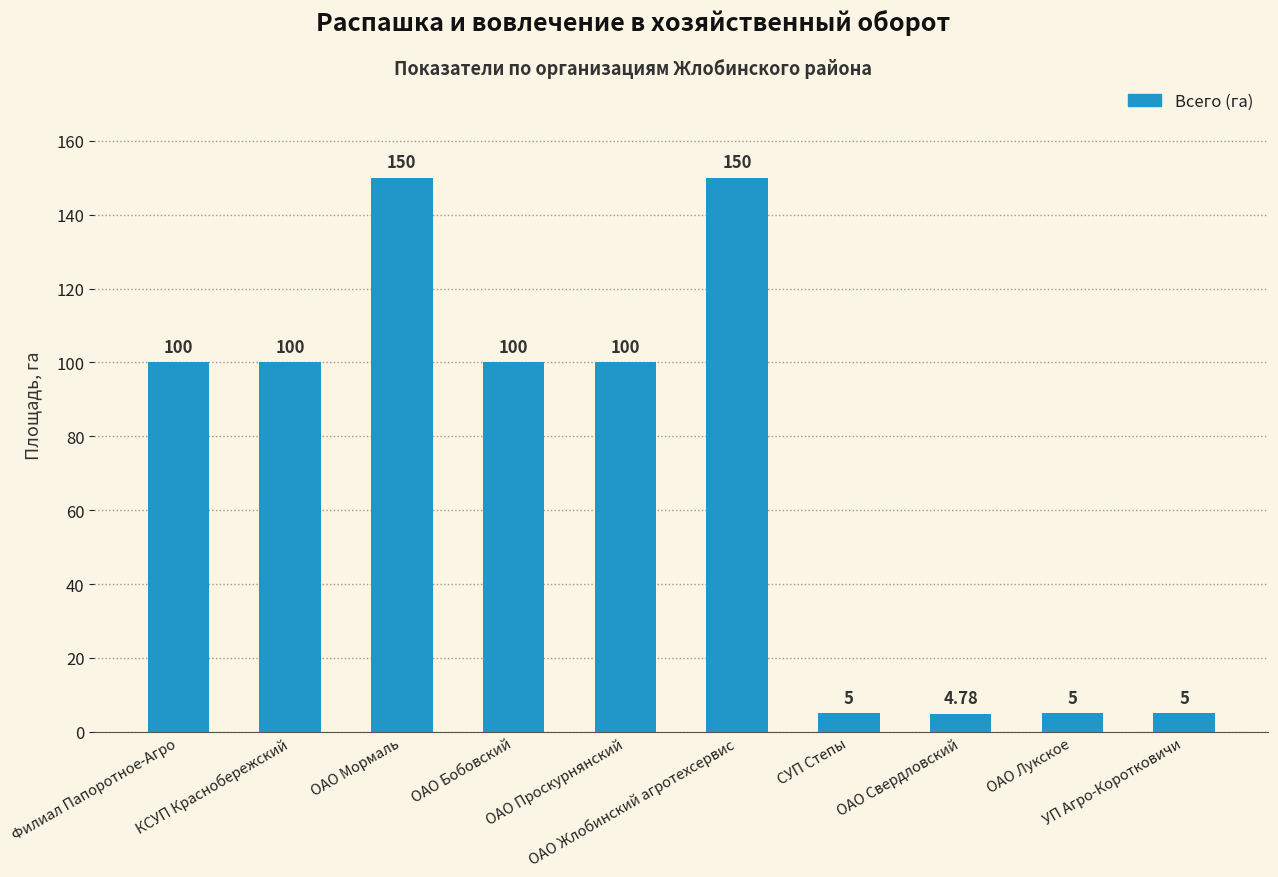

What is the average value?

72.0